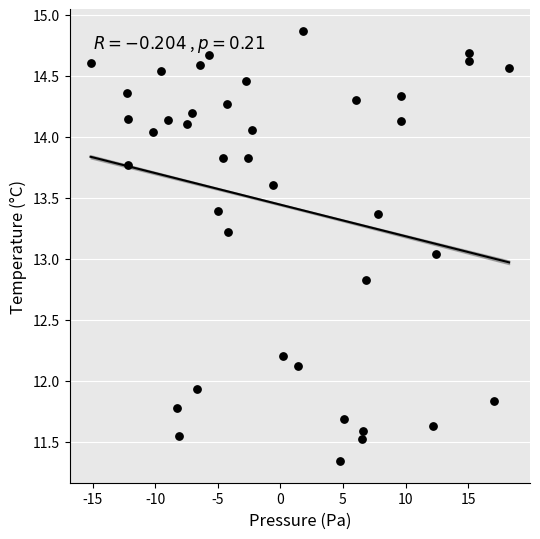

What is the range of X values (max minus min)?

33.4